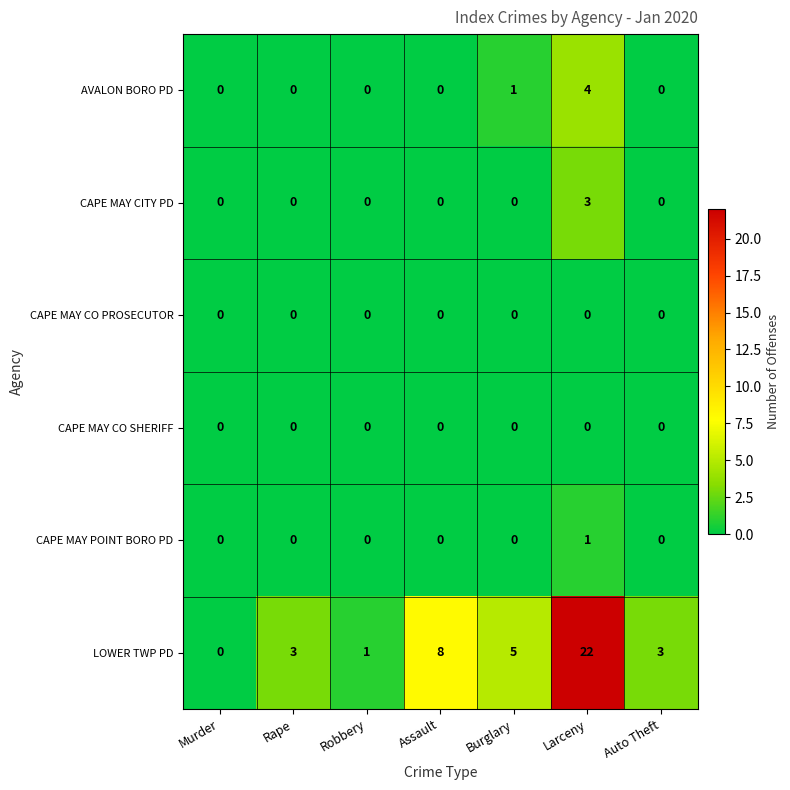

How many positive values does the LOWER TWP PD series have?

6